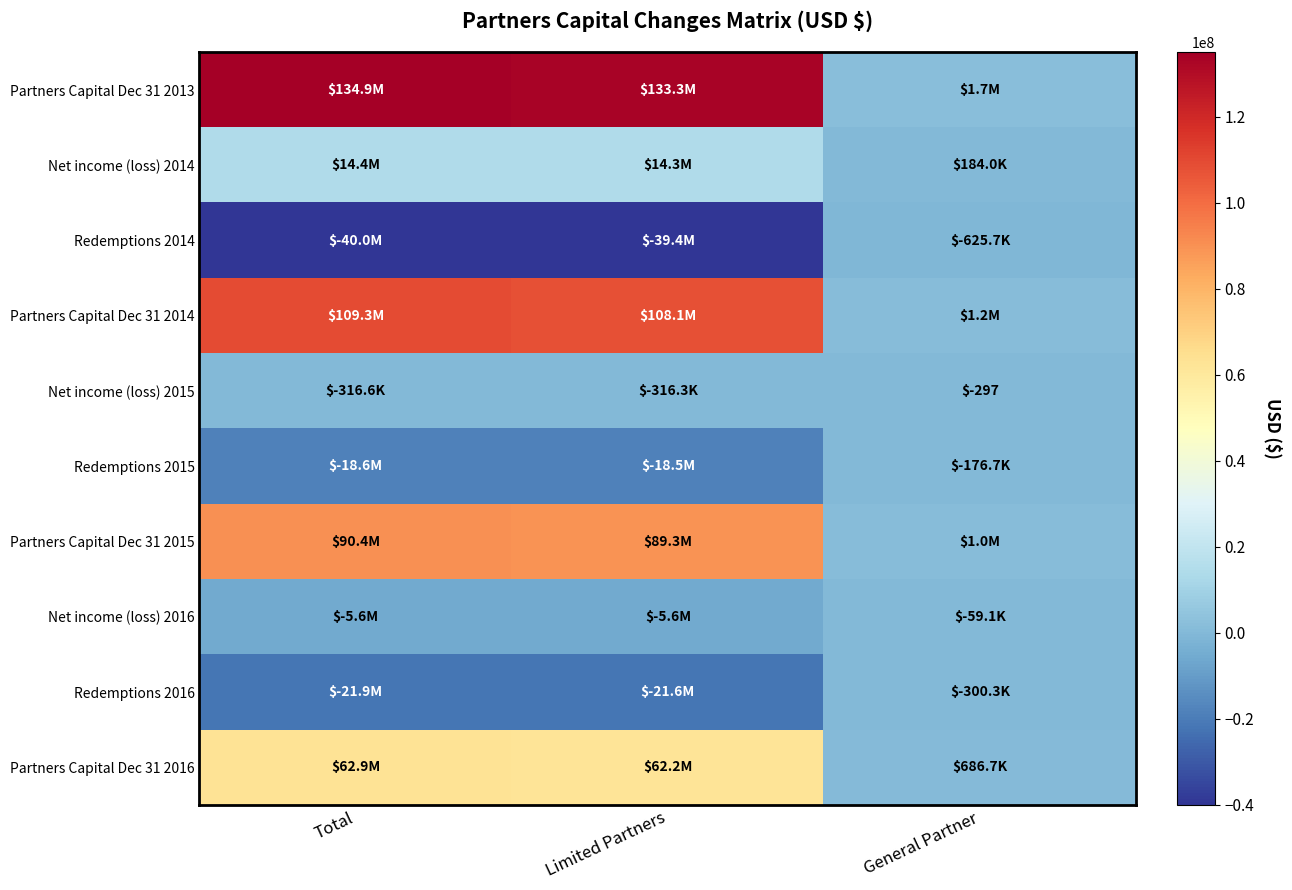

What is the minimum value shown in the chart?

-40034863